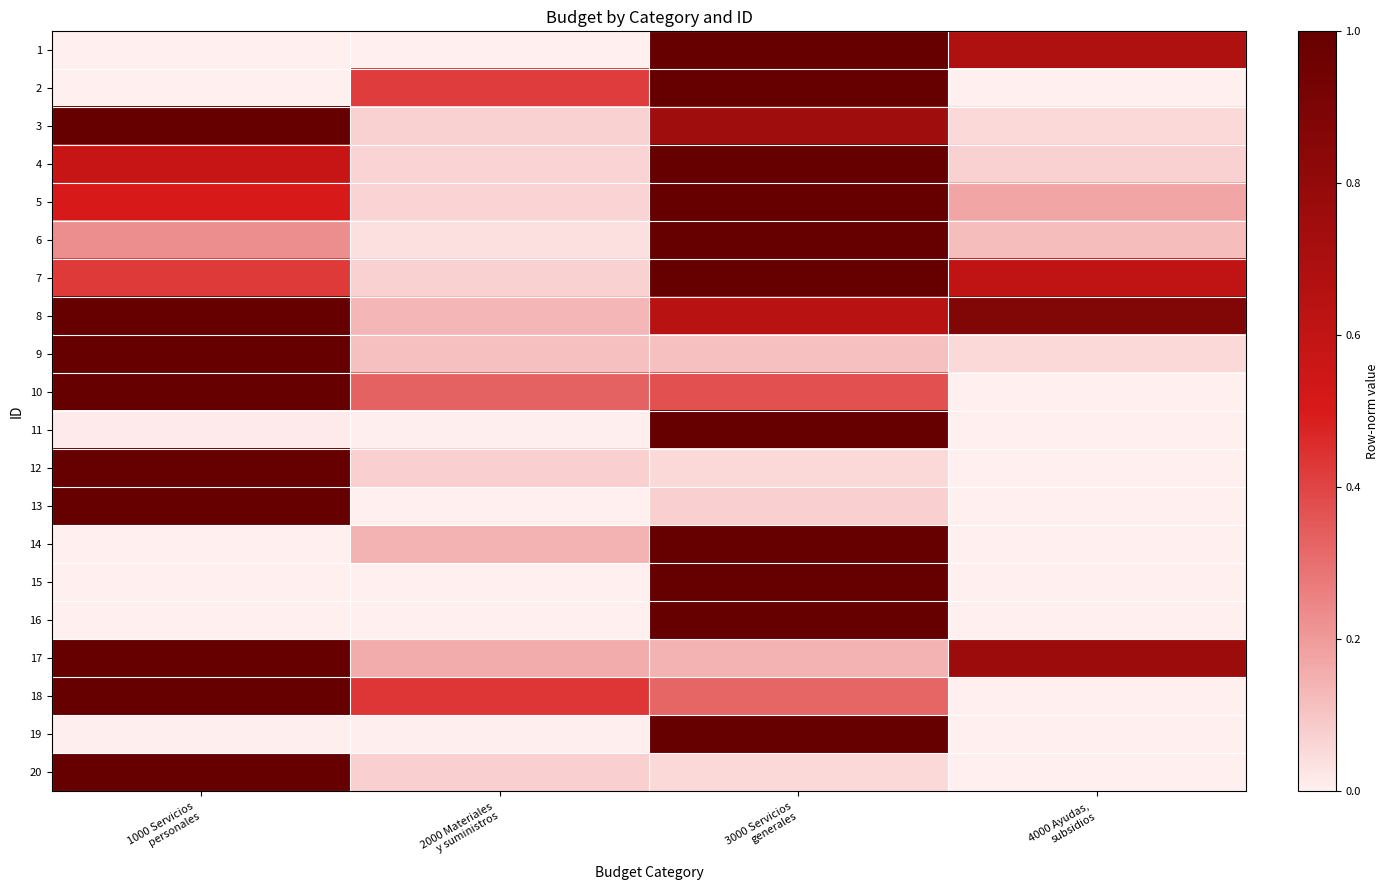

Reading right to left, transcribe all the data shown in this chart.

1: 4000 Ayudas,
subsidios=0.7	3000 Servicios
generales=1.0	2000 Materiales
y suministros=0.0	1000 Servicios
personales=0.0
2: 4000 Ayudas,
subsidios=0.0	3000 Servicios
generales=1.0	2000 Materiales
y suministros=0.4	1000 Servicios
personales=0.0
3: 4000 Ayudas,
subsidios=0.1	3000 Servicios
generales=0.7	2000 Materiales
y suministros=0.1	1000 Servicios
personales=1.0
4: 4000 Ayudas,
subsidios=0.1	3000 Servicios
generales=1.0	2000 Materiales
y suministros=0.1	1000 Servicios
personales=0.6
5: 4000 Ayudas,
subsidios=0.2	3000 Servicios
generales=1.0	2000 Materiales
y suministros=0.1	1000 Servicios
personales=0.5
6: 4000 Ayudas,
subsidios=0.1	3000 Servicios
generales=1.0	2000 Materiales
y suministros=0.0	1000 Servicios
personales=0.2
7: 4000 Ayudas,
subsidios=0.6	3000 Servicios
generales=1.0	2000 Materiales
y suministros=0.1	1000 Servicios
personales=0.4
8: 4000 Ayudas,
subsidios=0.9	3000 Servicios
generales=0.6	2000 Materiales
y suministros=0.1	1000 Servicios
personales=1.0
9: 4000 Ayudas,
subsidios=0.1	3000 Servicios
generales=0.1	2000 Materiales
y suministros=0.1	1000 Servicios
personales=1.0
10: 4000 Ayudas,
subsidios=0.0	3000 Servicios
generales=0.4	2000 Materiales
y suministros=0.3	1000 Servicios
personales=1.0
11: 4000 Ayudas,
subsidios=0.0	3000 Servicios
generales=1.0	2000 Materiales
y suministros=0.0	1000 Servicios
personales=0.0
12: 4000 Ayudas,
subsidios=0.0	3000 Servicios
generales=0.1	2000 Materiales
y suministros=0.1	1000 Servicios
personales=1.0
13: 4000 Ayudas,
subsidios=0.0	3000 Servicios
generales=0.1	2000 Materiales
y suministros=0.0	1000 Servicios
personales=1.0
14: 4000 Ayudas,
subsidios=0.0	3000 Servicios
generales=1.0	2000 Materiales
y suministros=0.1	1000 Servicios
personales=0.0
15: 4000 Ayudas,
subsidios=0.0	3000 Servicios
generales=1.0	2000 Materiales
y suministros=0.0	1000 Servicios
personales=0.0
16: 4000 Ayudas,
subsidios=0.0	3000 Servicios
generales=1.0	2000 Materiales
y suministros=0.0	1000 Servicios
personales=0.0
17: 4000 Ayudas,
subsidios=0.8	3000 Servicios
generales=0.1	2000 Materiales
y suministros=0.2	1000 Servicios
personales=1.0
18: 4000 Ayudas,
subsidios=0.0	3000 Servicios
generales=0.3	2000 Materiales
y suministros=0.4	1000 Servicios
personales=1.0
19: 4000 Ayudas,
subsidios=0.0	3000 Servicios
generales=1.0	2000 Materiales
y suministros=0.0	1000 Servicios
personales=0.0
20: 4000 Ayudas,
subsidios=0.0	3000 Servicios
generales=0.1	2000 Materiales
y suministros=0.1	1000 Servicios
personales=1.0